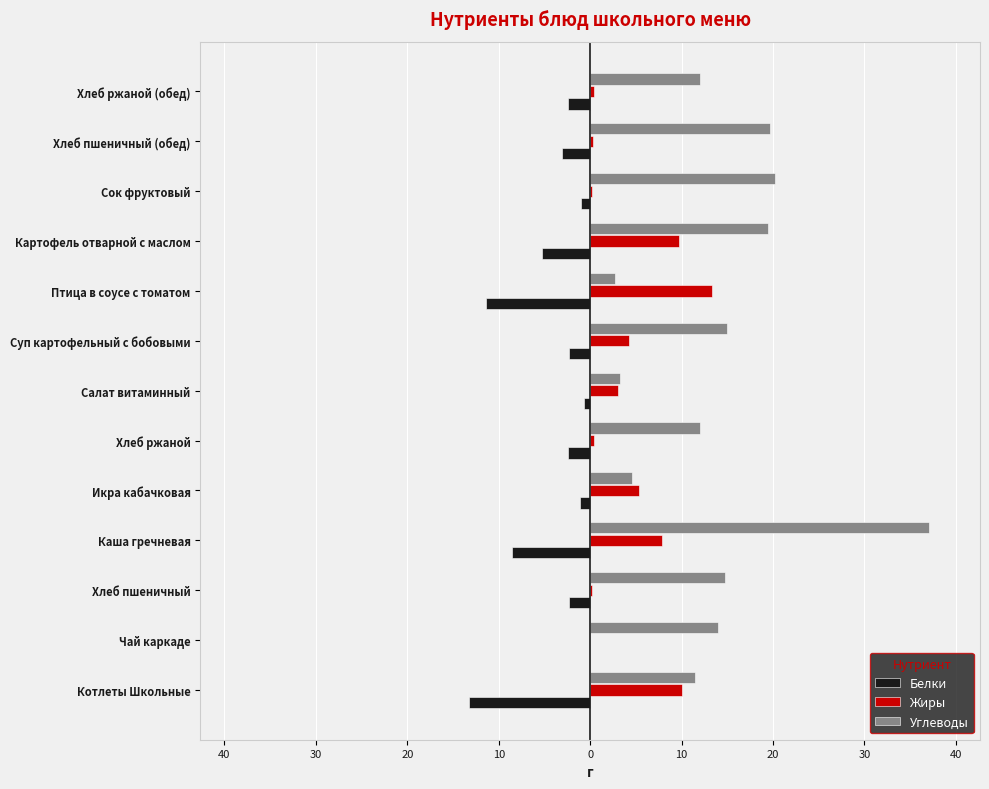

What are all the series names shown in the legend?

Белки, Жиры, Углеводы